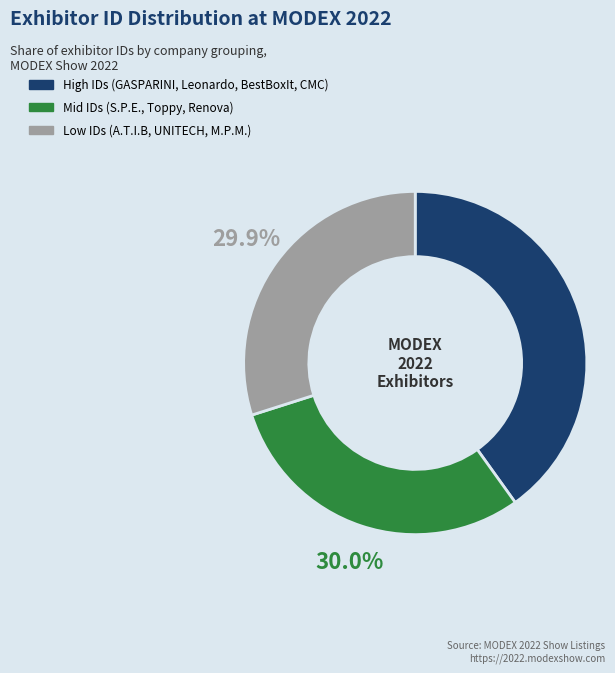

Does any single category account for the majority?

No